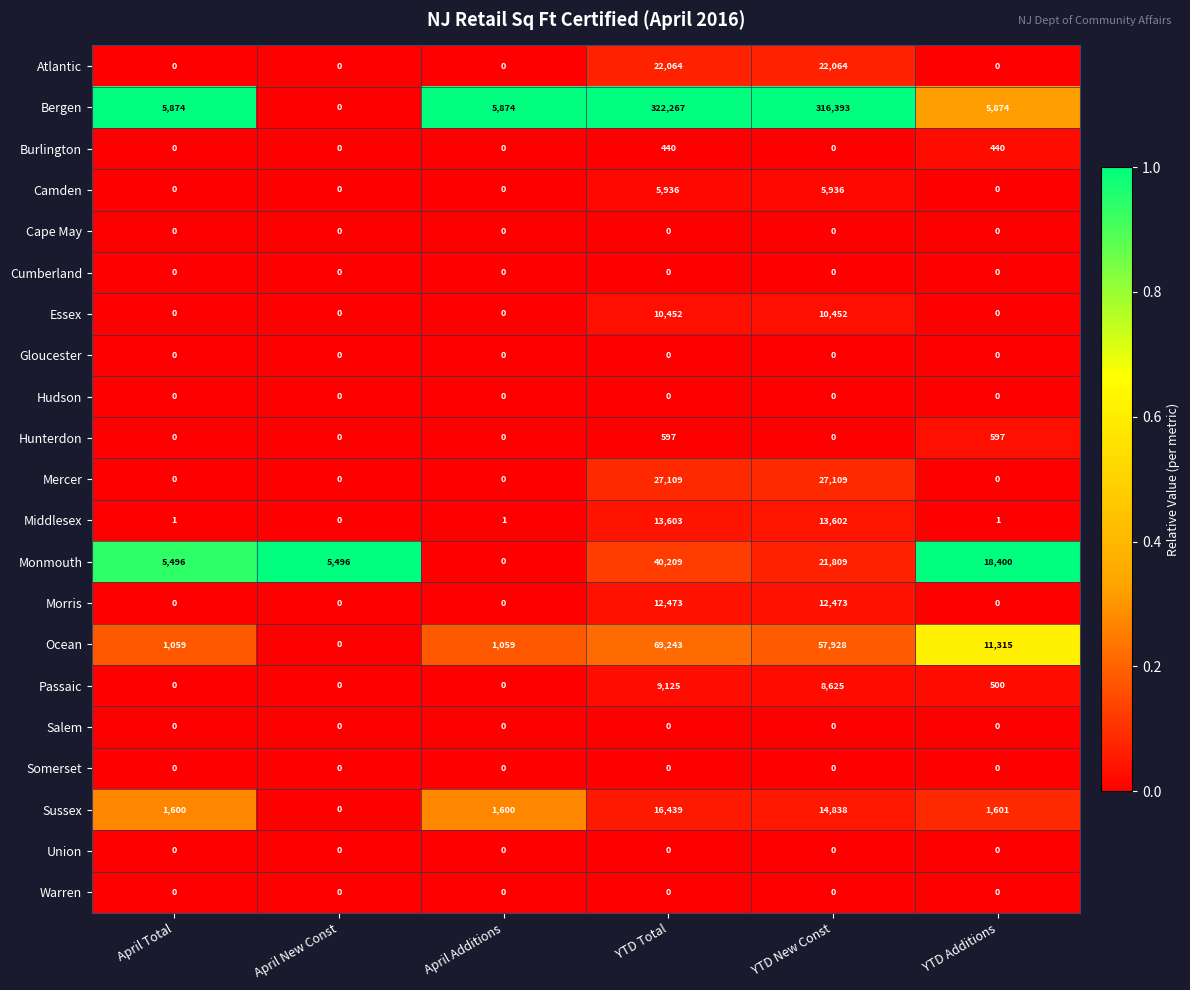

At which label does Monmouth reach its peak?

YTD Total